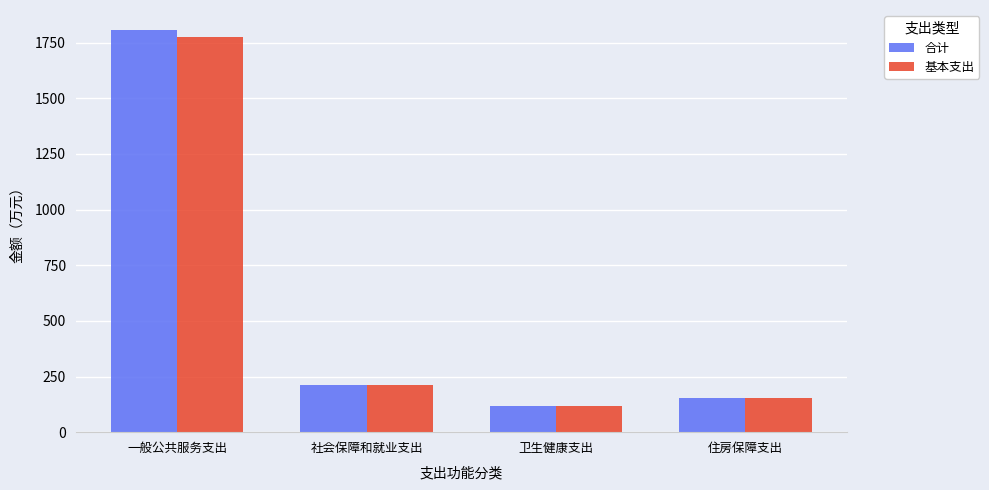

What is the value of the 合计 bar at the 1st from the left?

1806.6